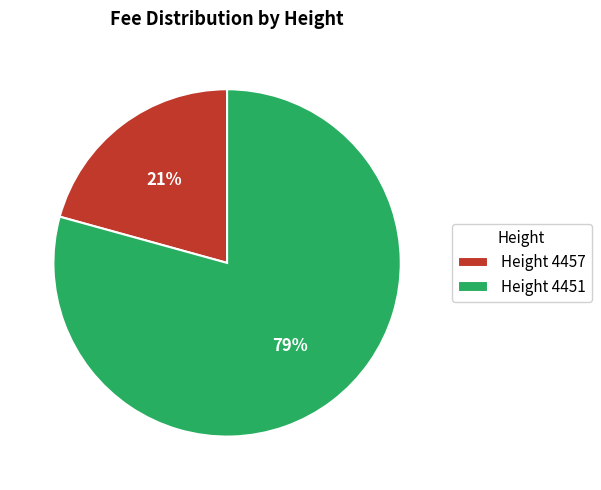

Rank the categories by value from highest to lowest.

Height 4451, Height 4457